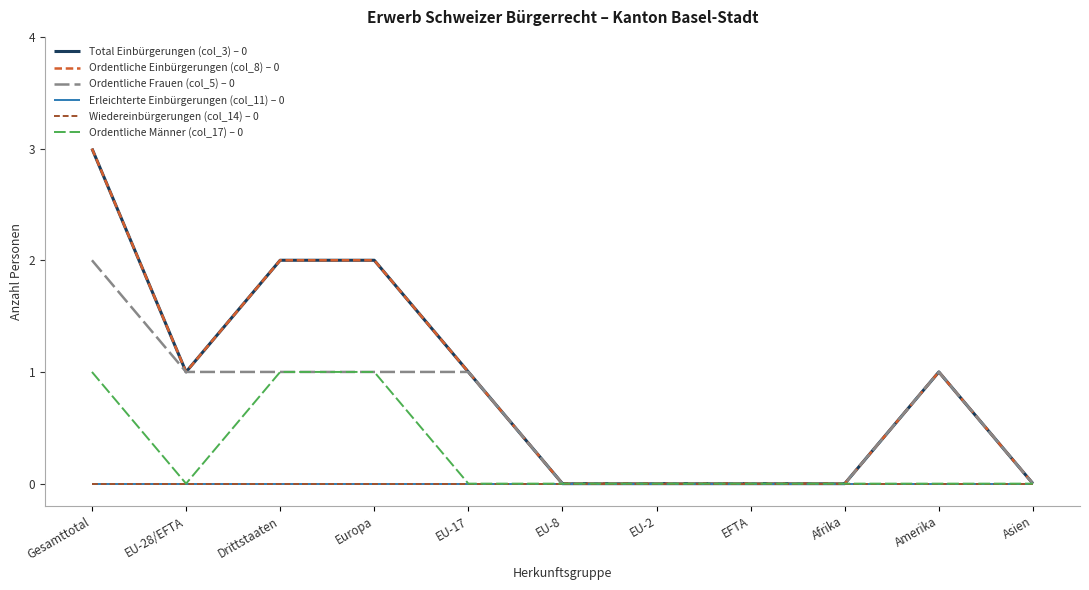

Is this an area chart (filled region under the line)?

No